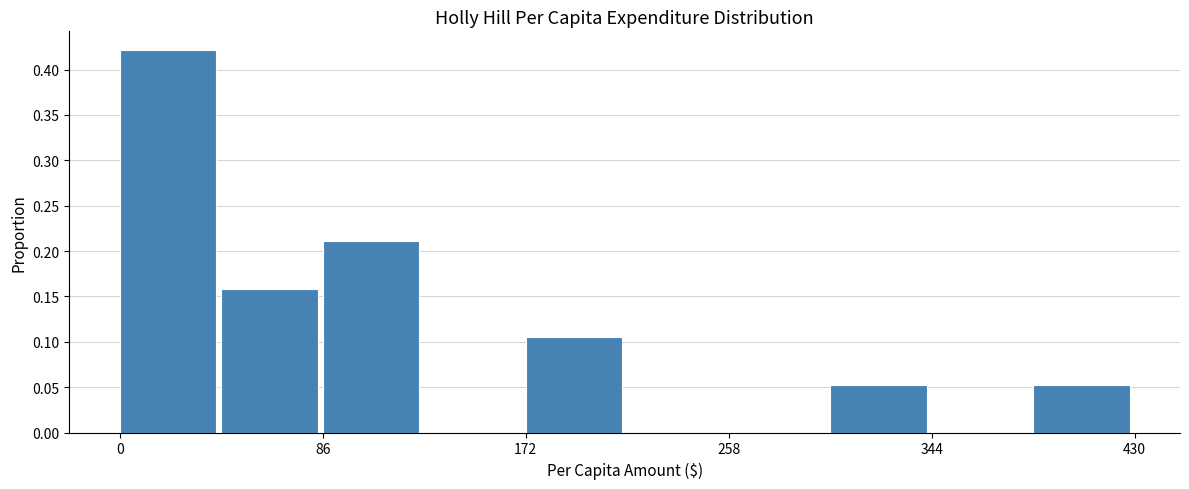

Which range on the x-axis has the tallest bar?

0 to 40